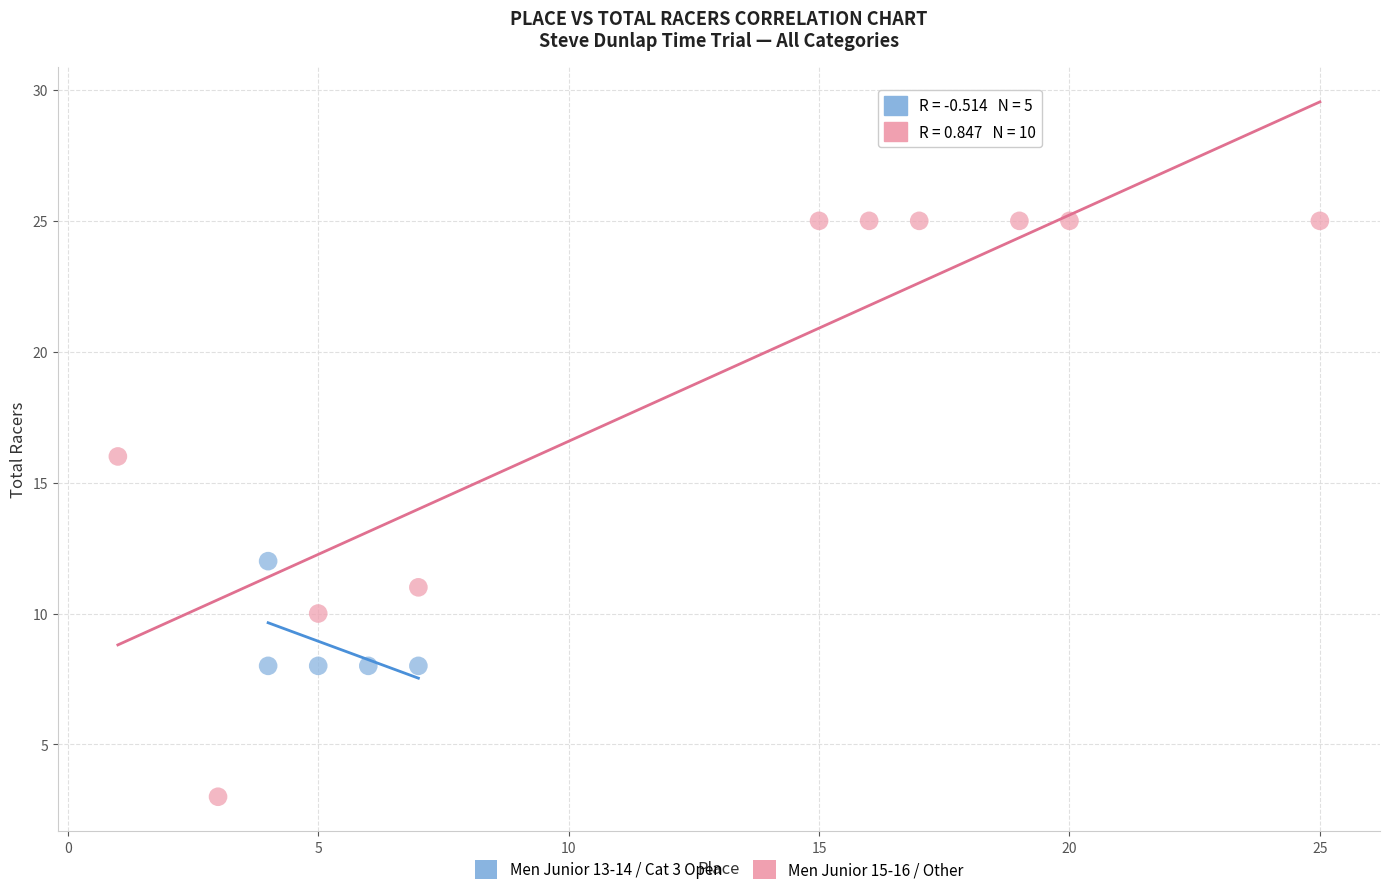

What are all the series names shown in the legend?

Men Junior 13-14 / Cat 3 Open, Men Junior 15-16 / Other